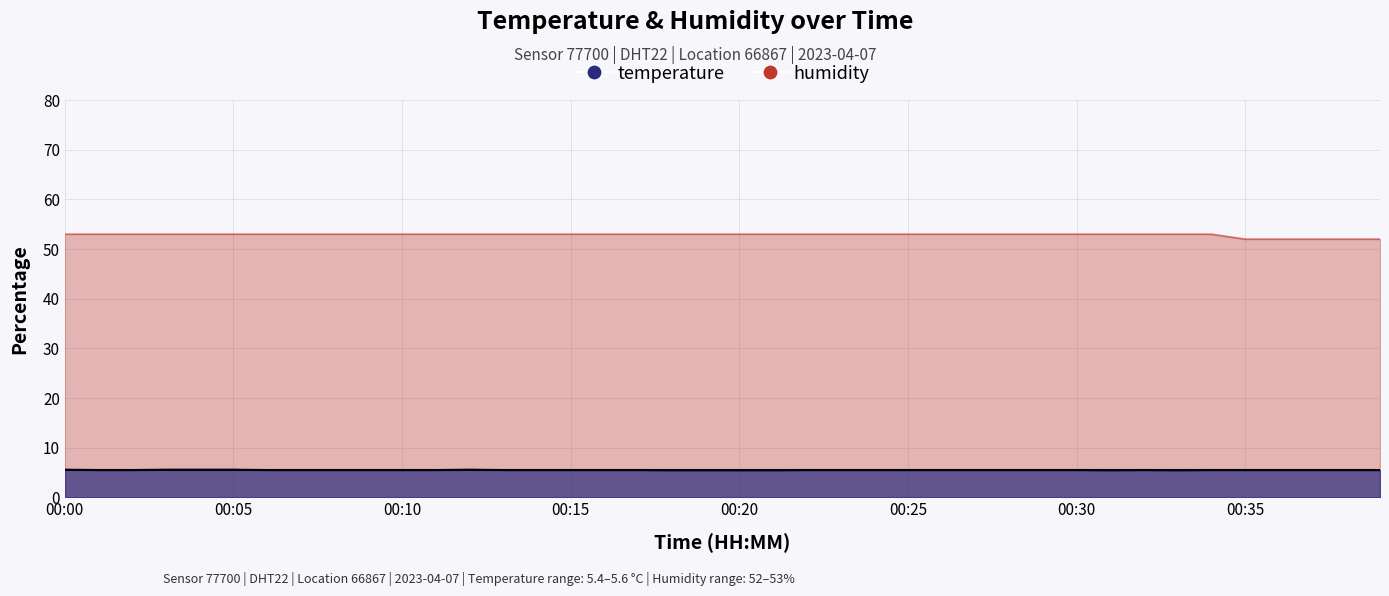

True or false: temperature has a value of 5.5 at 00:35.

True